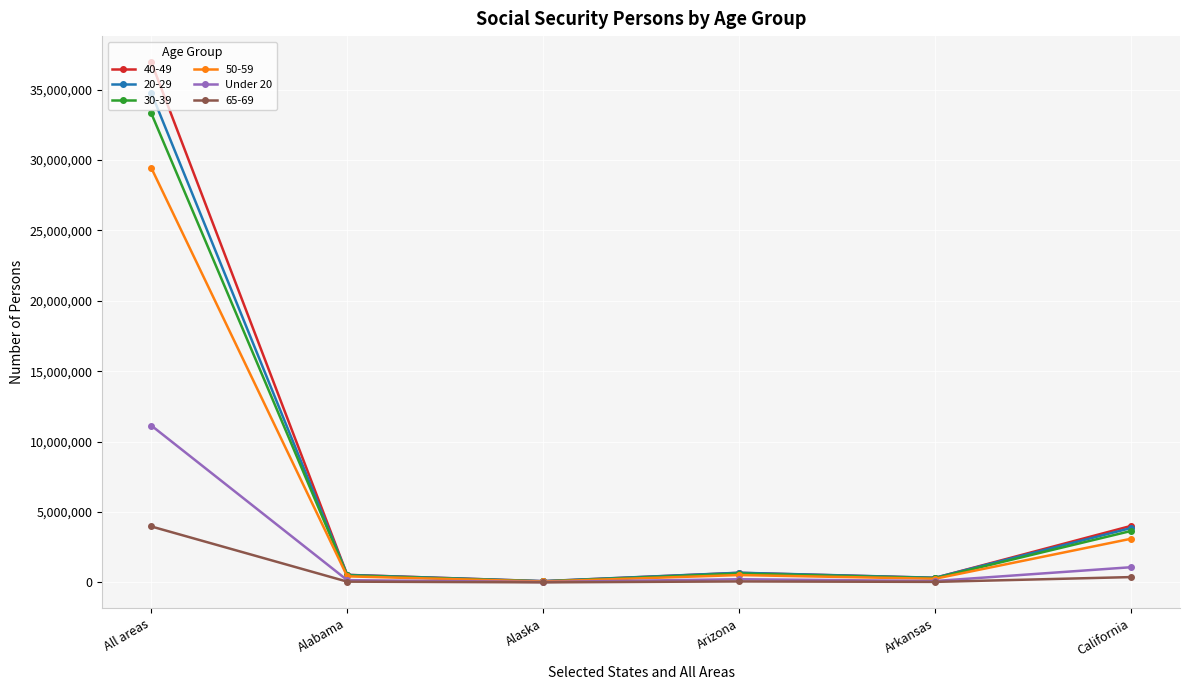

What is the label of the 6th point from the right?

All areas